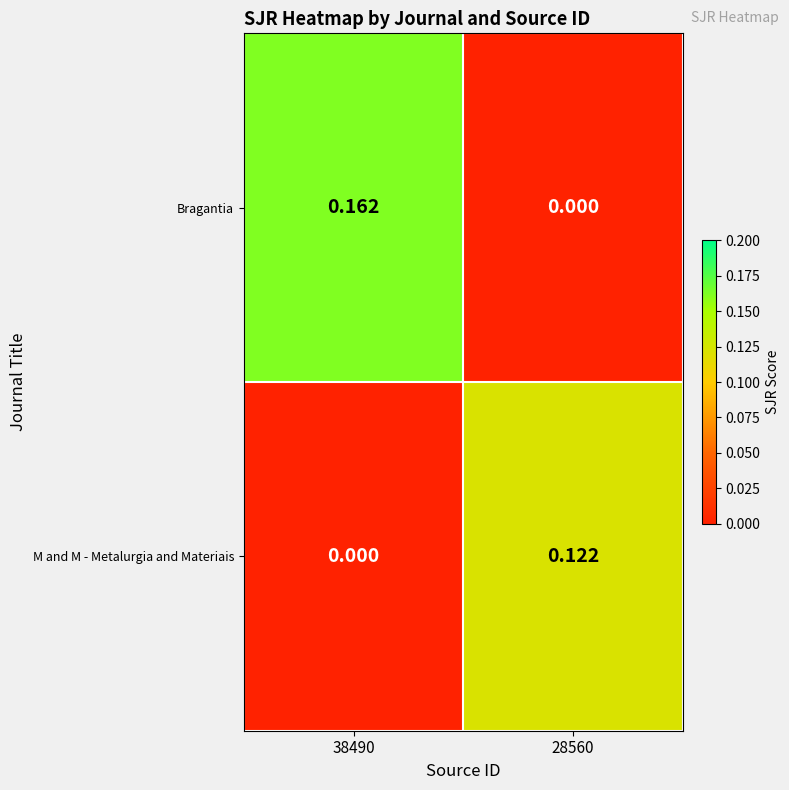

Is the value of Bragantia at 28560 greater than the value of M and M - Metalurgia and Materiais at 28560?

No